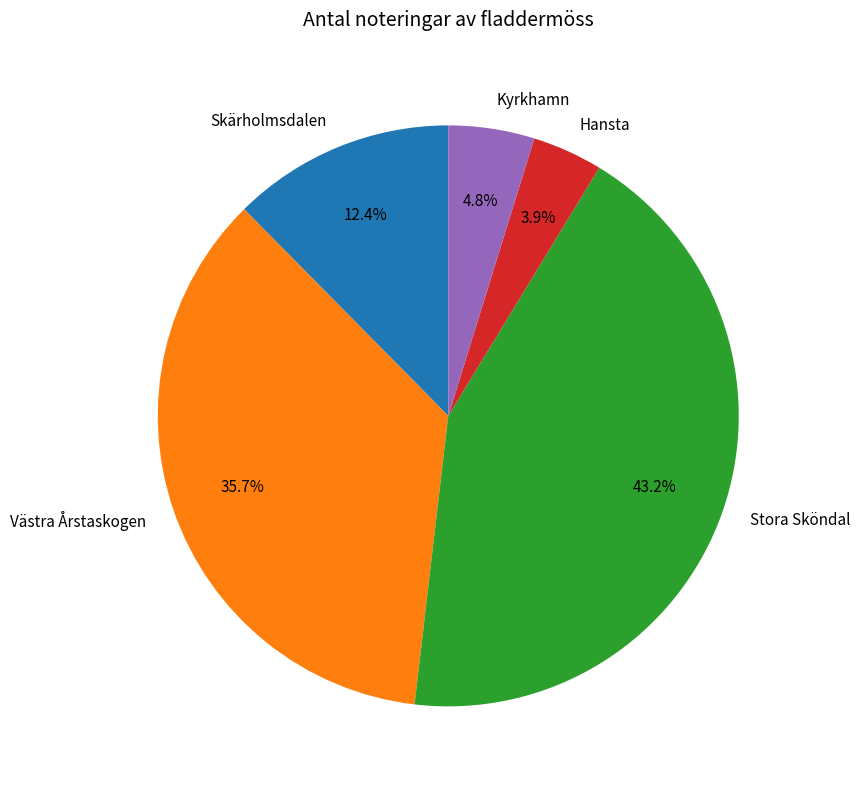

Combined, what portion of the pie is Hansta and Skärholmsdalen?

16.3%